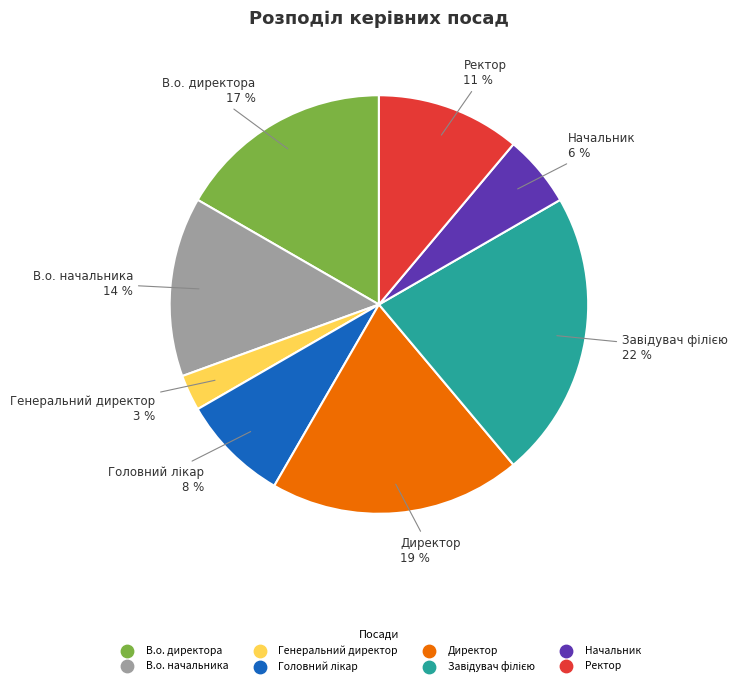

What percentage is the Ректор slice, to the nearest percent?

11%